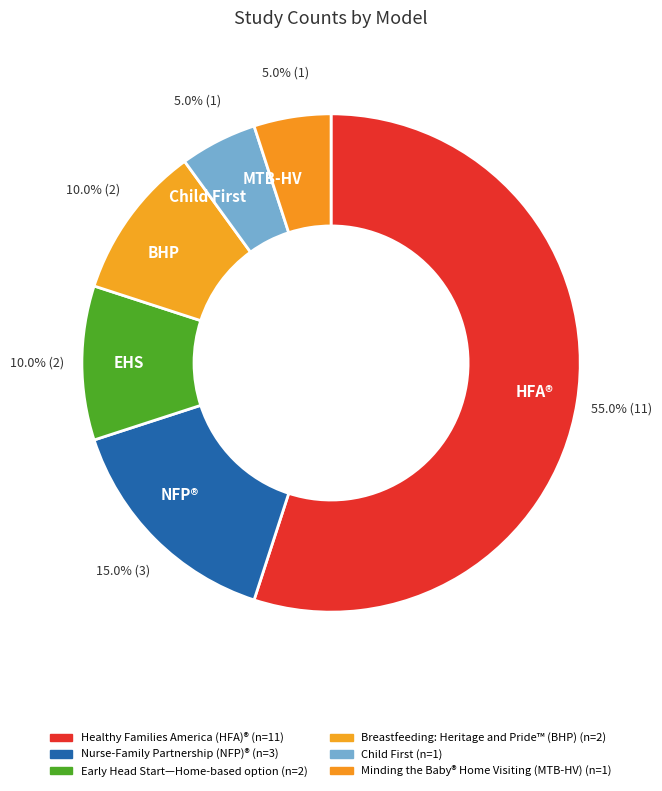

How many slices are in this pie chart?

6